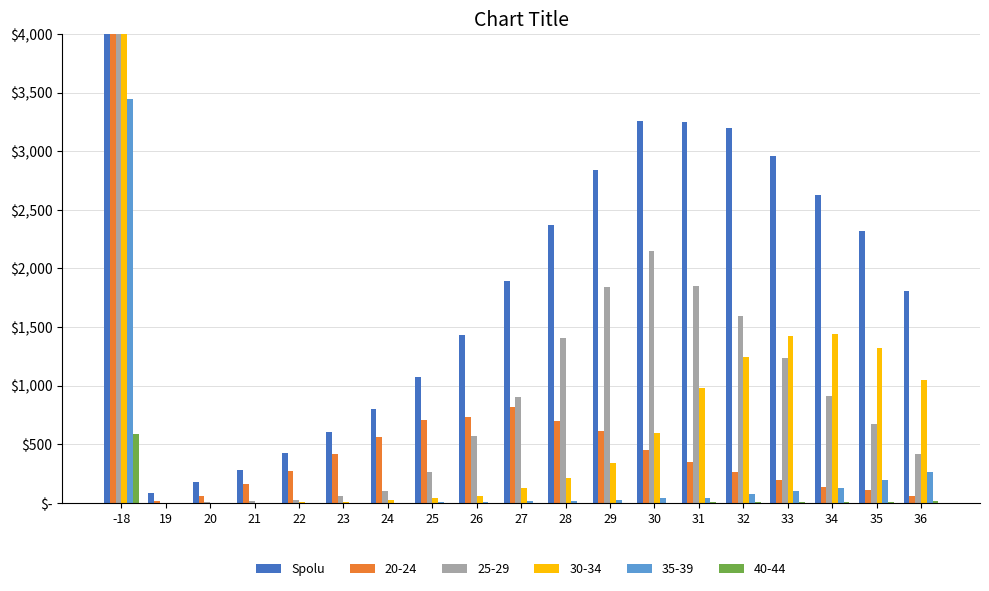

How many series are shown in this chart?

1